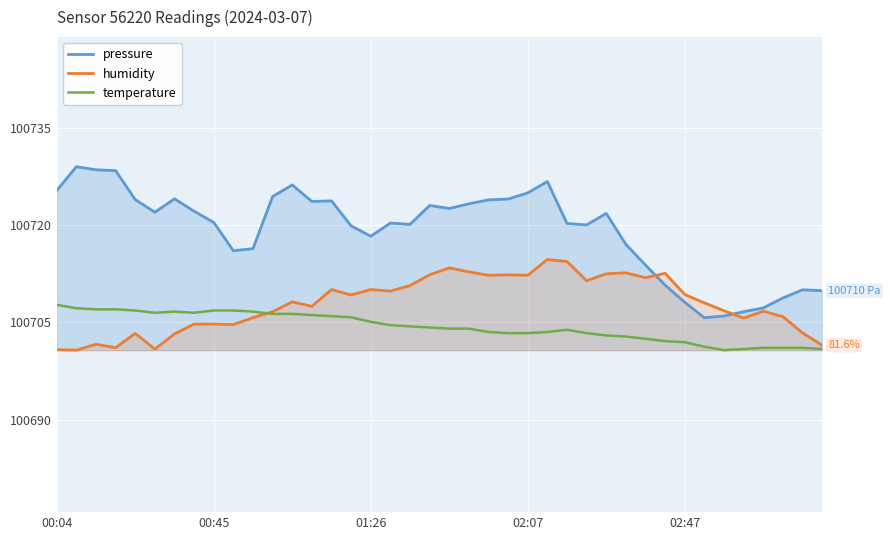

What is the greatest value displayed?

100729.0